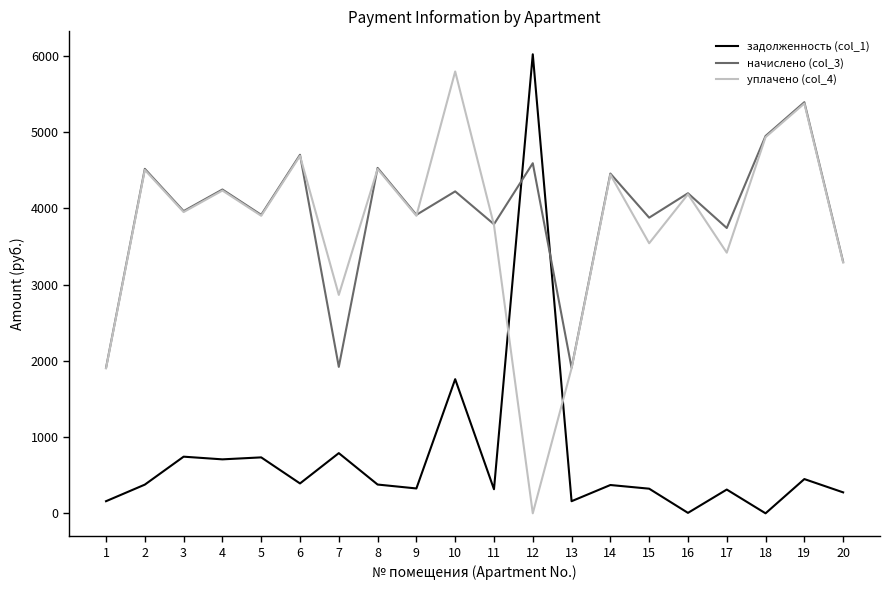

What are all the series names shown in the legend?

задолженность (col_1), начислено (col_3), уплачено (col_4)